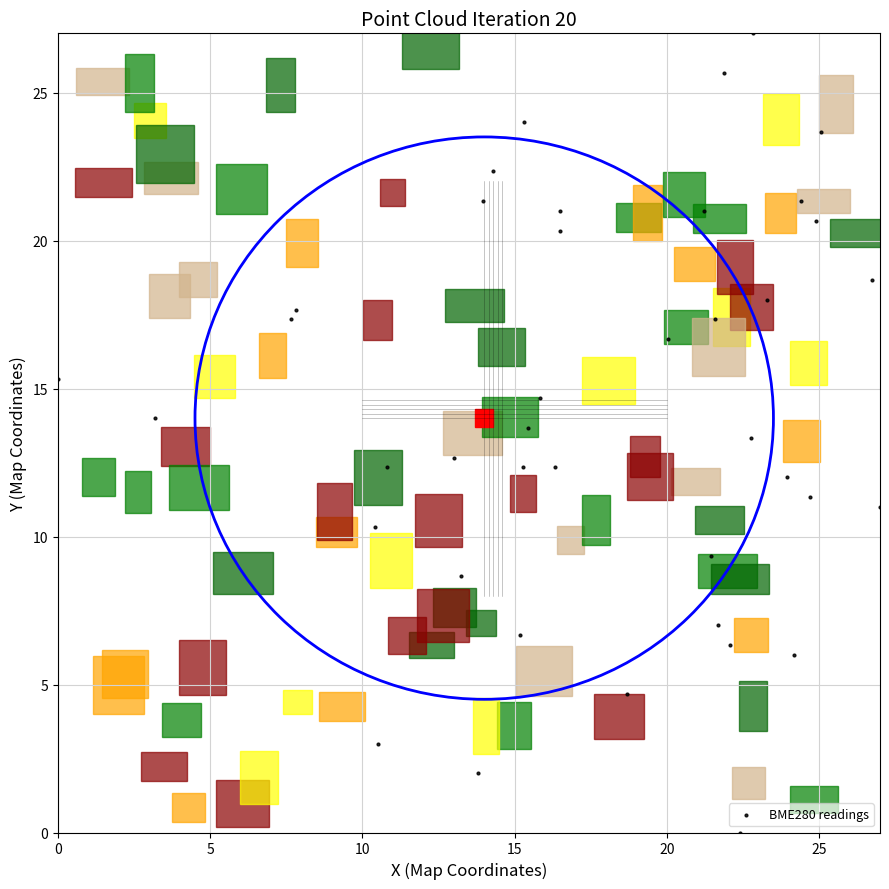

What is the range of X values (max minus min)?

27.0